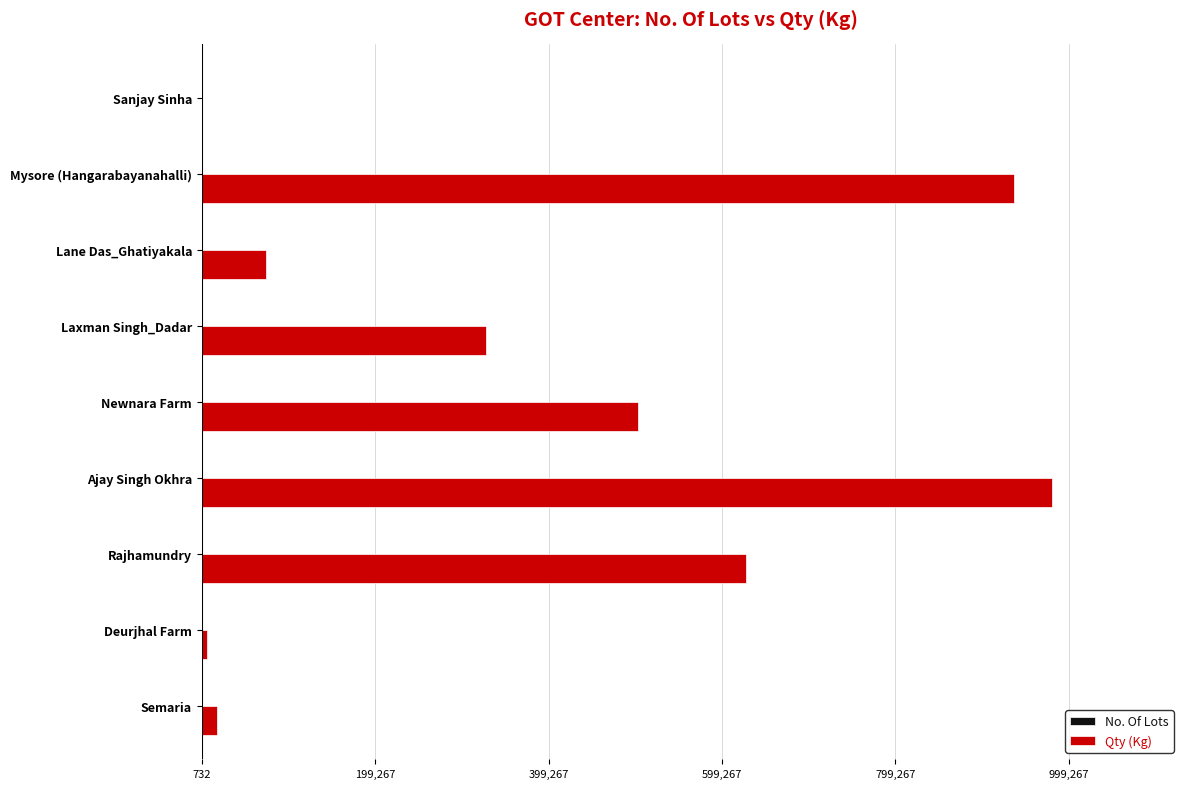

Which label corresponds to the largest value in the chart?

Ajay Singh Okhra